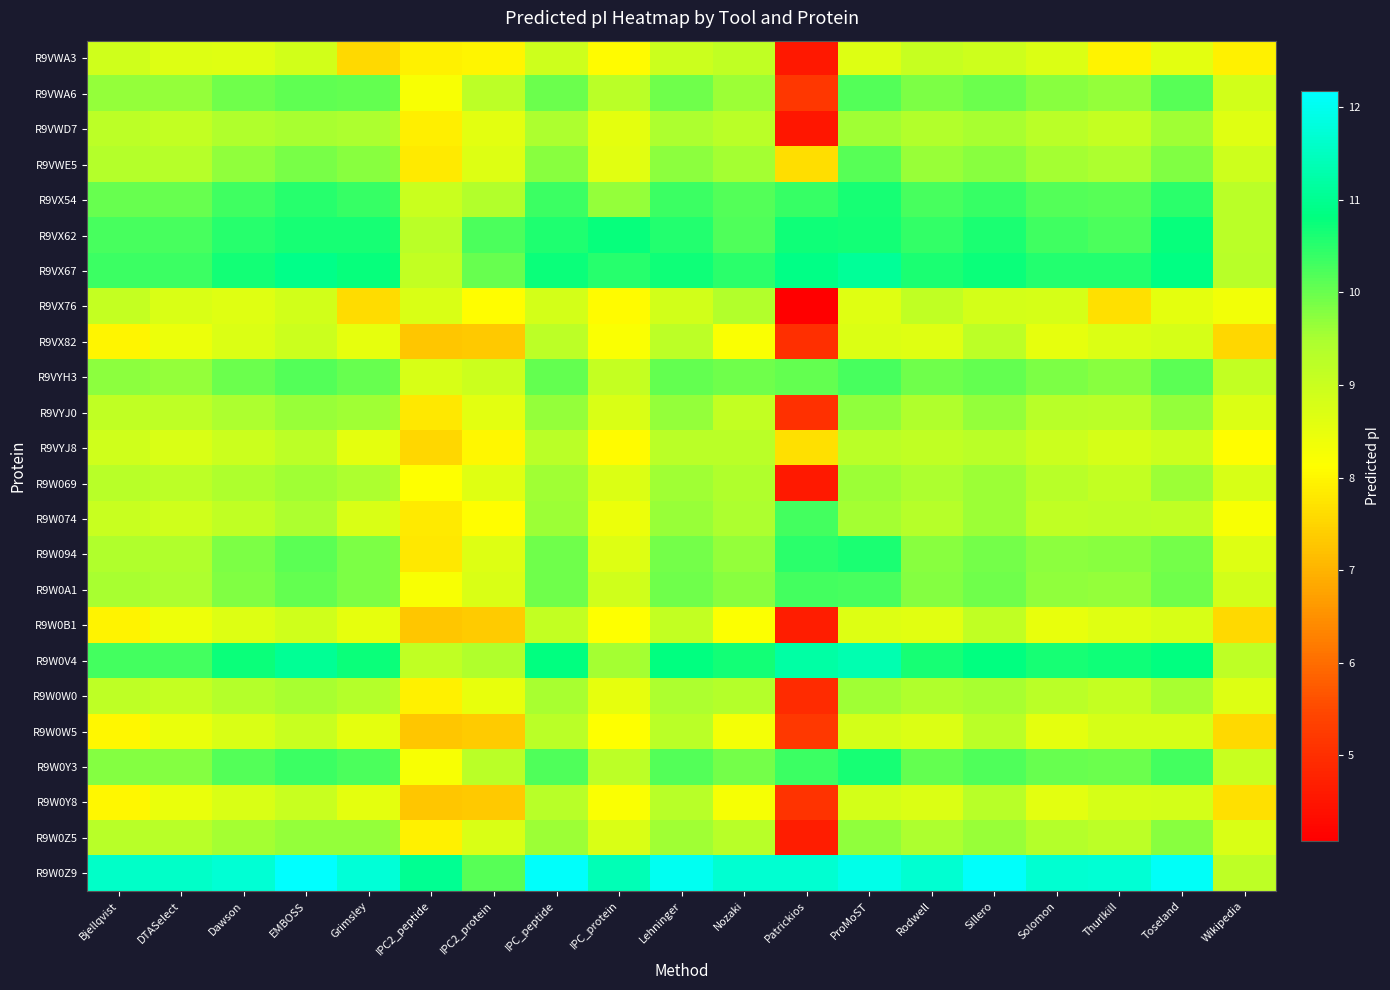

Between Rodwell and IPC2_protein, which is larger?

Rodwell